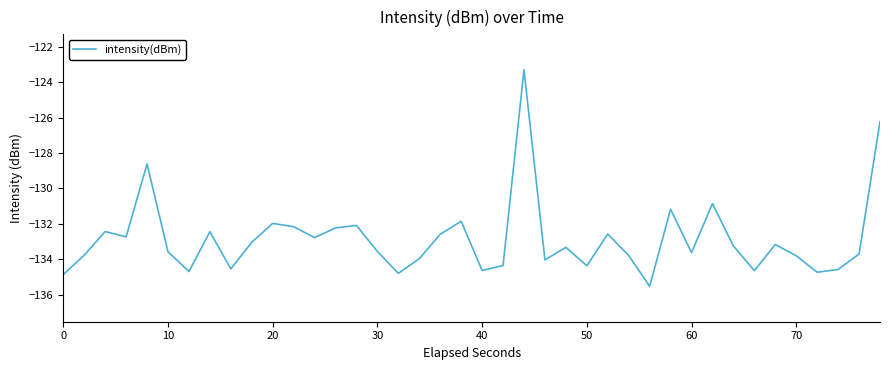

Does the chart have visible grid lines?

No